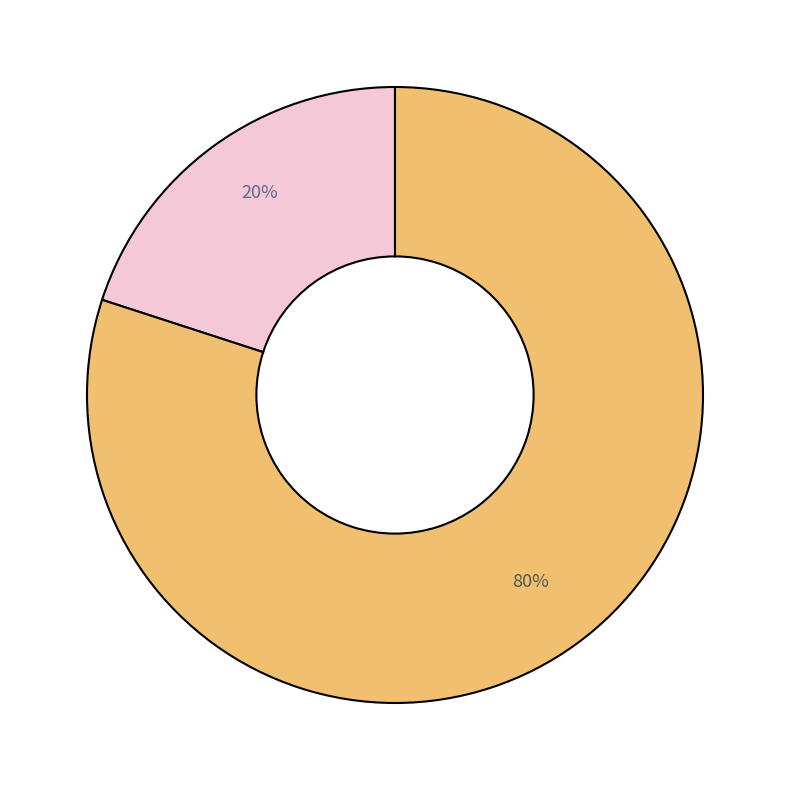

Does any single category account for the majority?

Yes